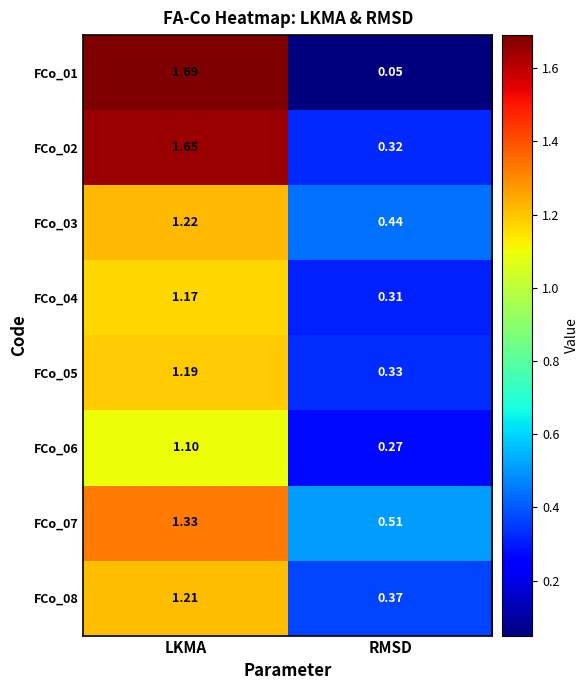

Where is FCo_03 nearest to the value 0?

RMSD